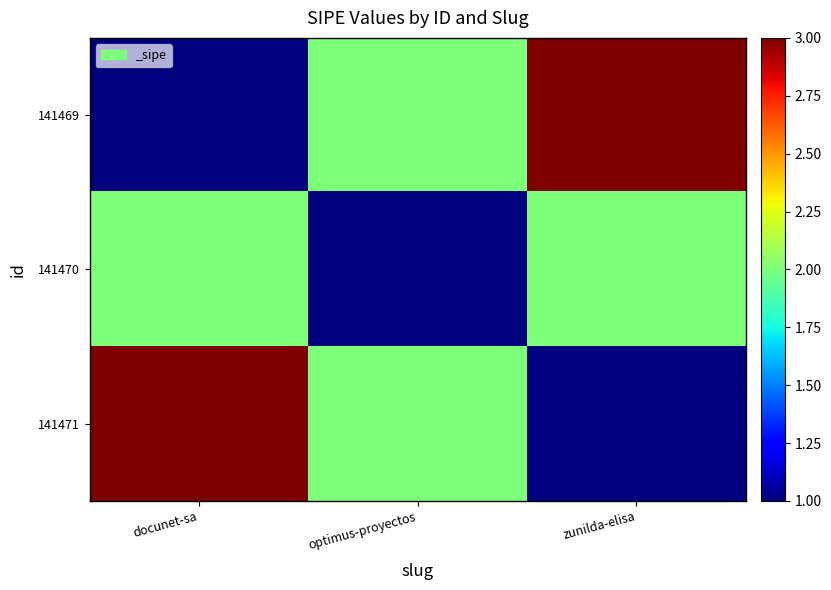

Reading right to left, what are all the values shown in this chart?

141469: zunilda-elisa=3	optimus-proyectos=2	docunet-sa=1
141470: zunilda-elisa=2	optimus-proyectos=1	docunet-sa=2
141471: zunilda-elisa=1	optimus-proyectos=2	docunet-sa=3